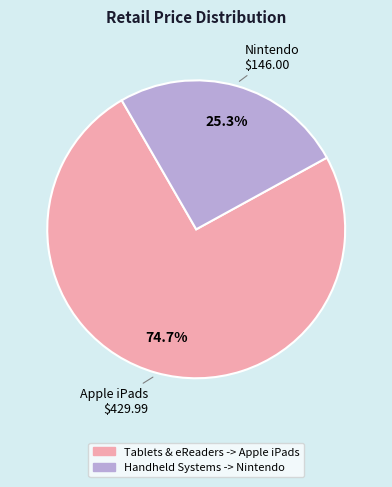

Which category has the biggest portion of the pie?

Tablets & eReaders -> Apple iPads